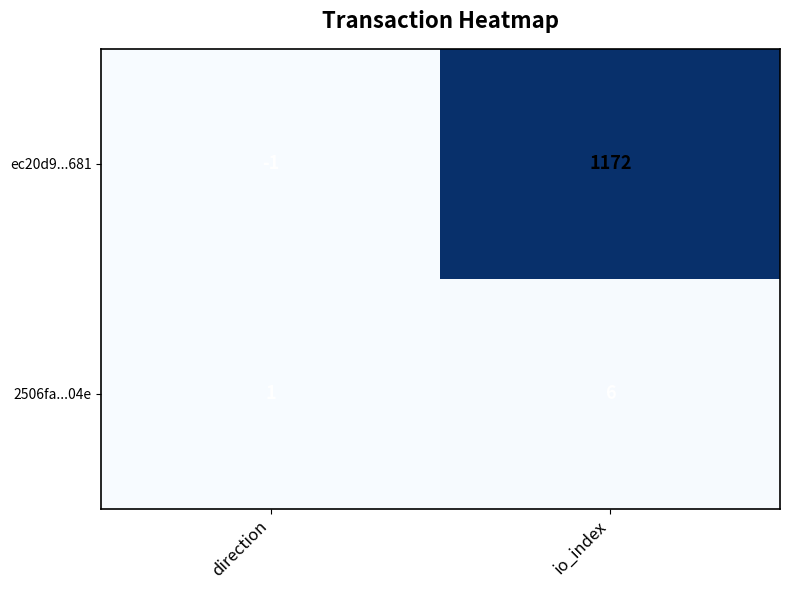

Read the 2506fa...04e value at io_index.

6